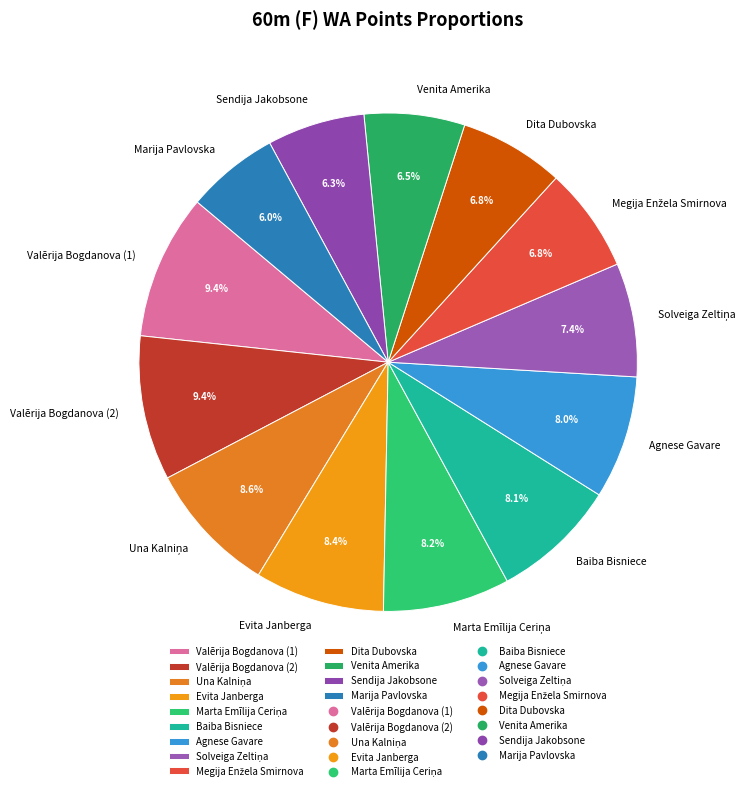

To the nearest percent, what portion does Dita Dubovska represent?

7%